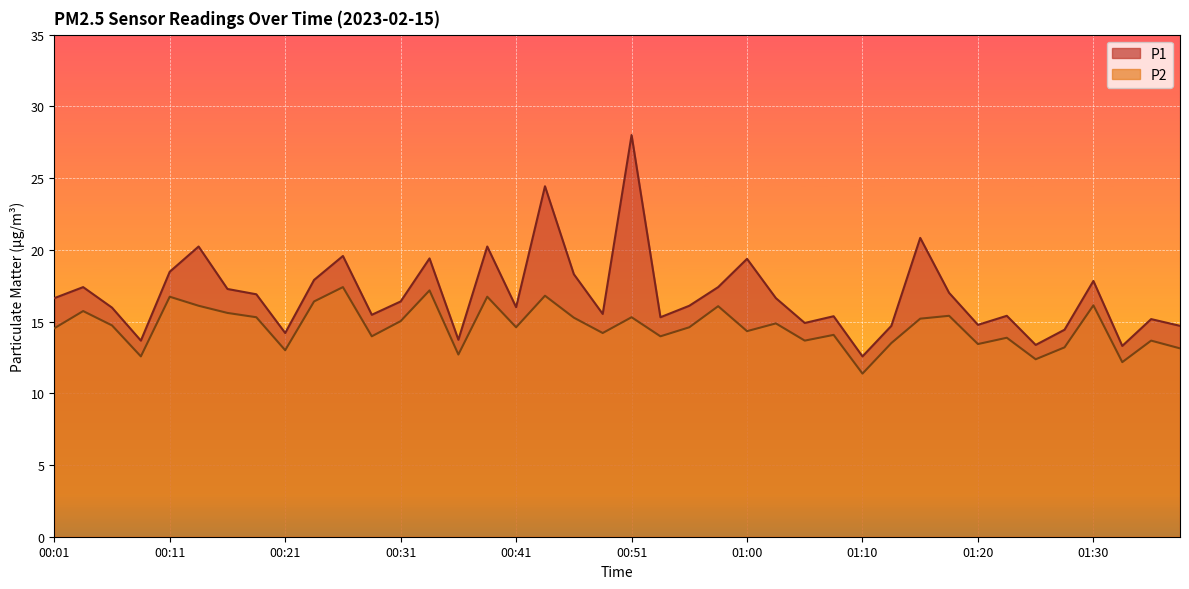

Which label corresponds to the smallest value in the chart?

01:10